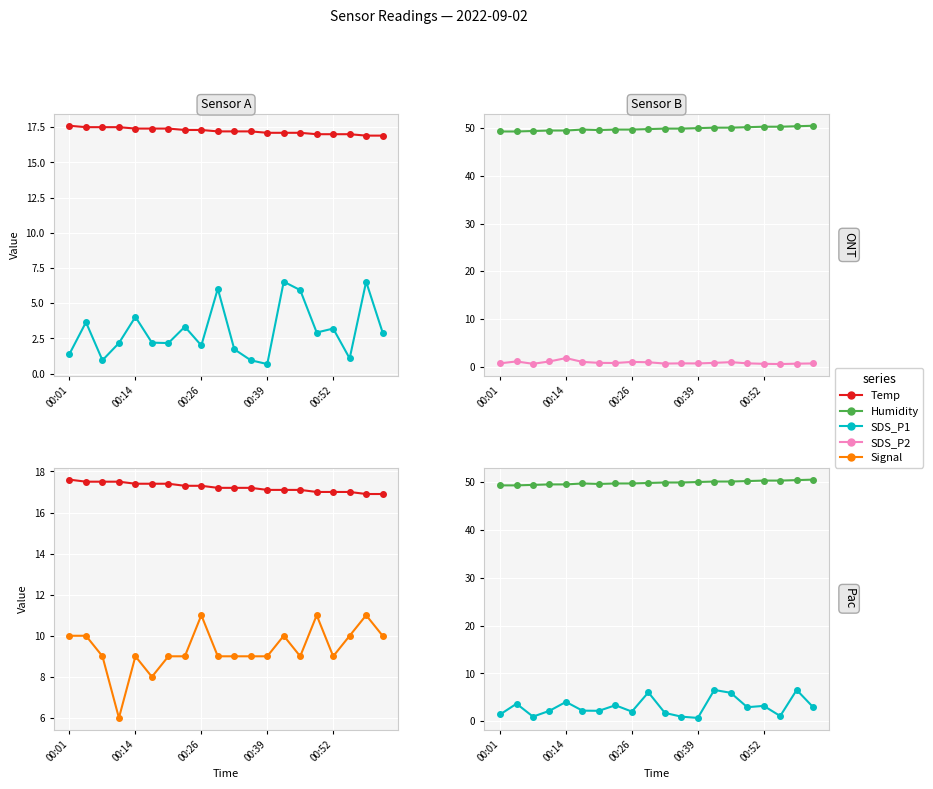

What are all the series names shown in the legend?

Temp, SDS_P1, Humidity, SDS_P2, Signal